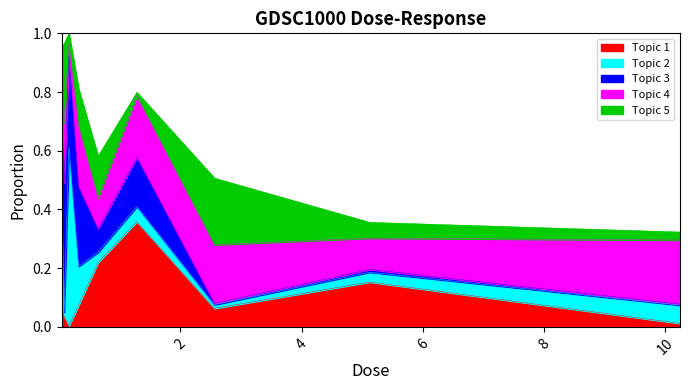

Does the chart display data point markers on the line(s)?

No